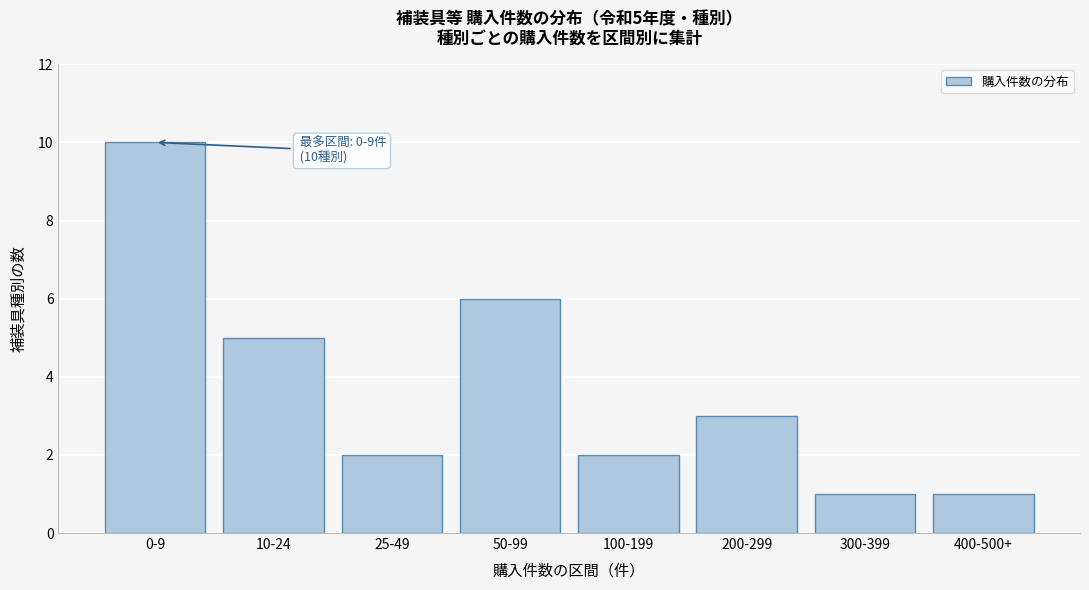

Reading left to right, extract all data points from this chart.

10	5	2	6	2	3	1	1